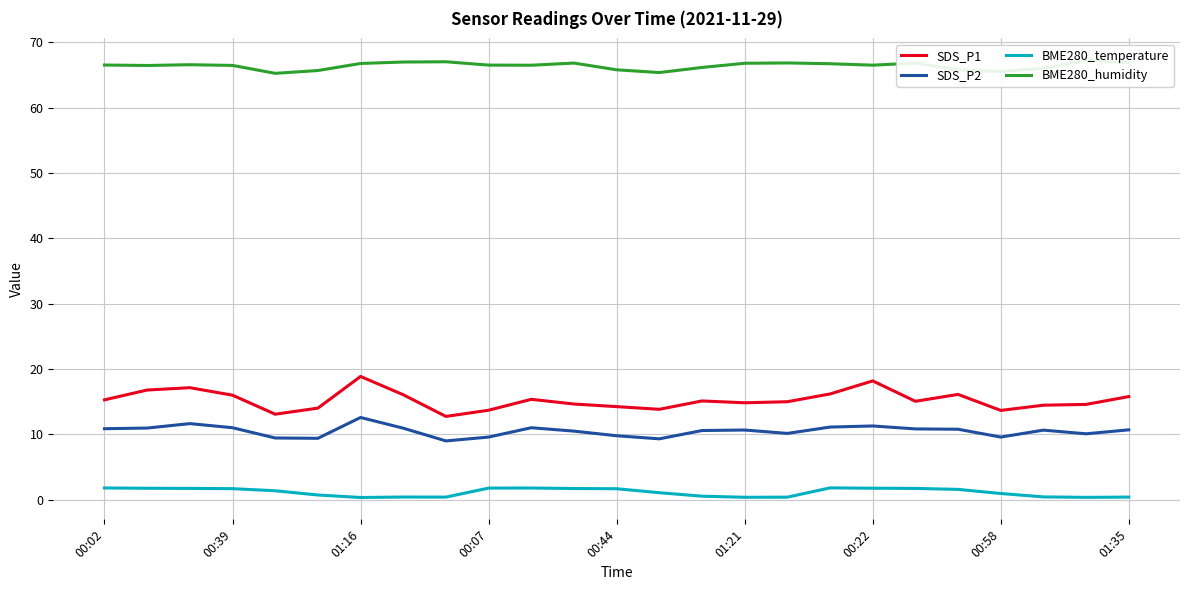

What is the difference between the BME280_temperature values at 14 and 23?

0.2